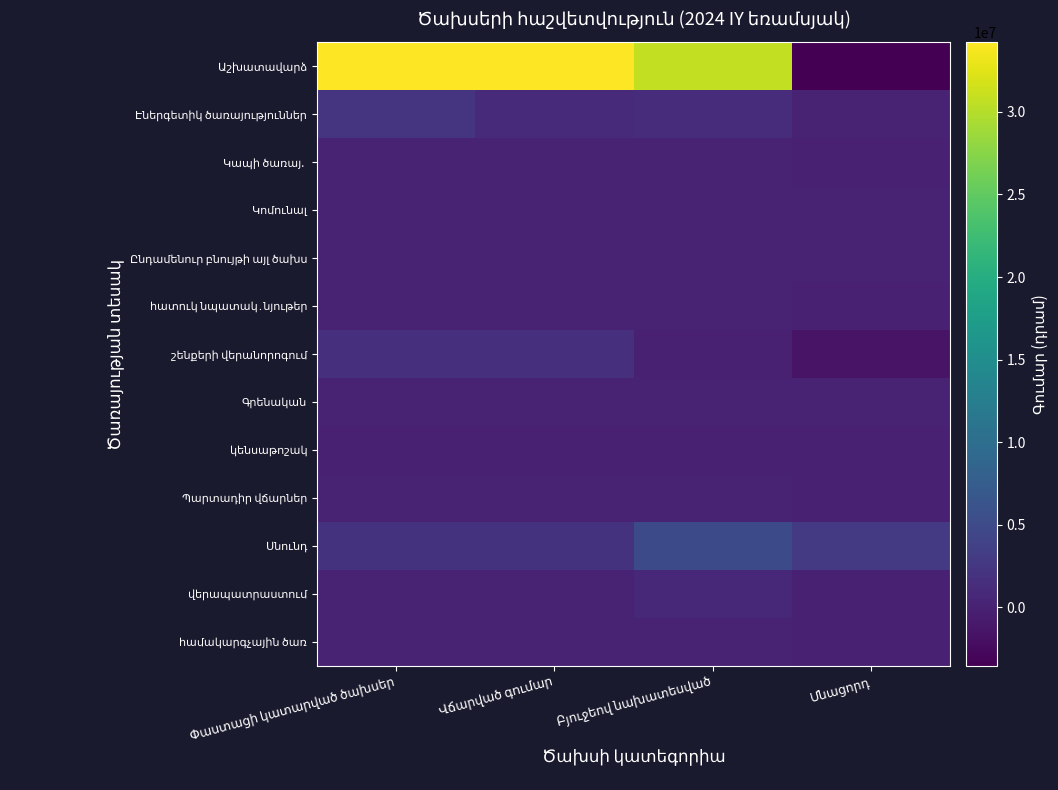

At which label does Սնունդ reach its peak?

Բյուջեով նախատեսված